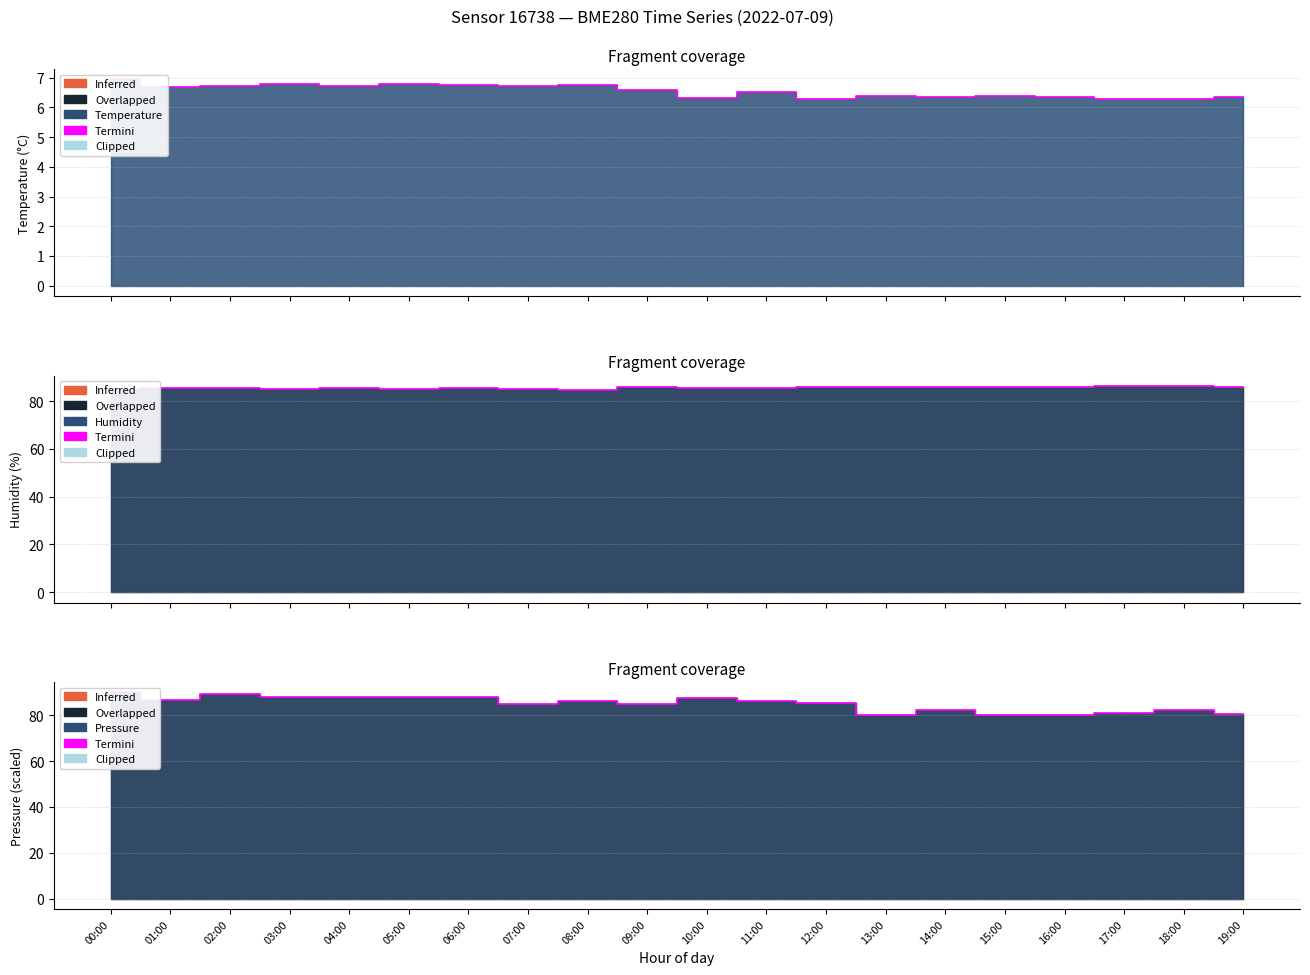

True or false: the data shows 125.0 at 02:00.

False